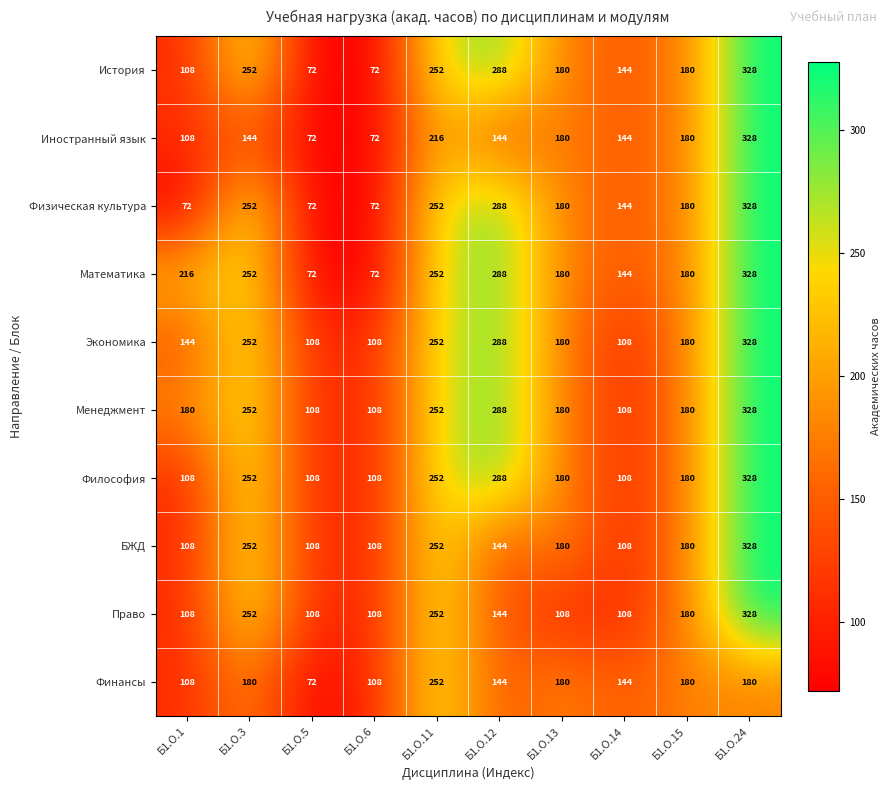

True or false: БЖД has a value of 108 at Б1.О.5.

True